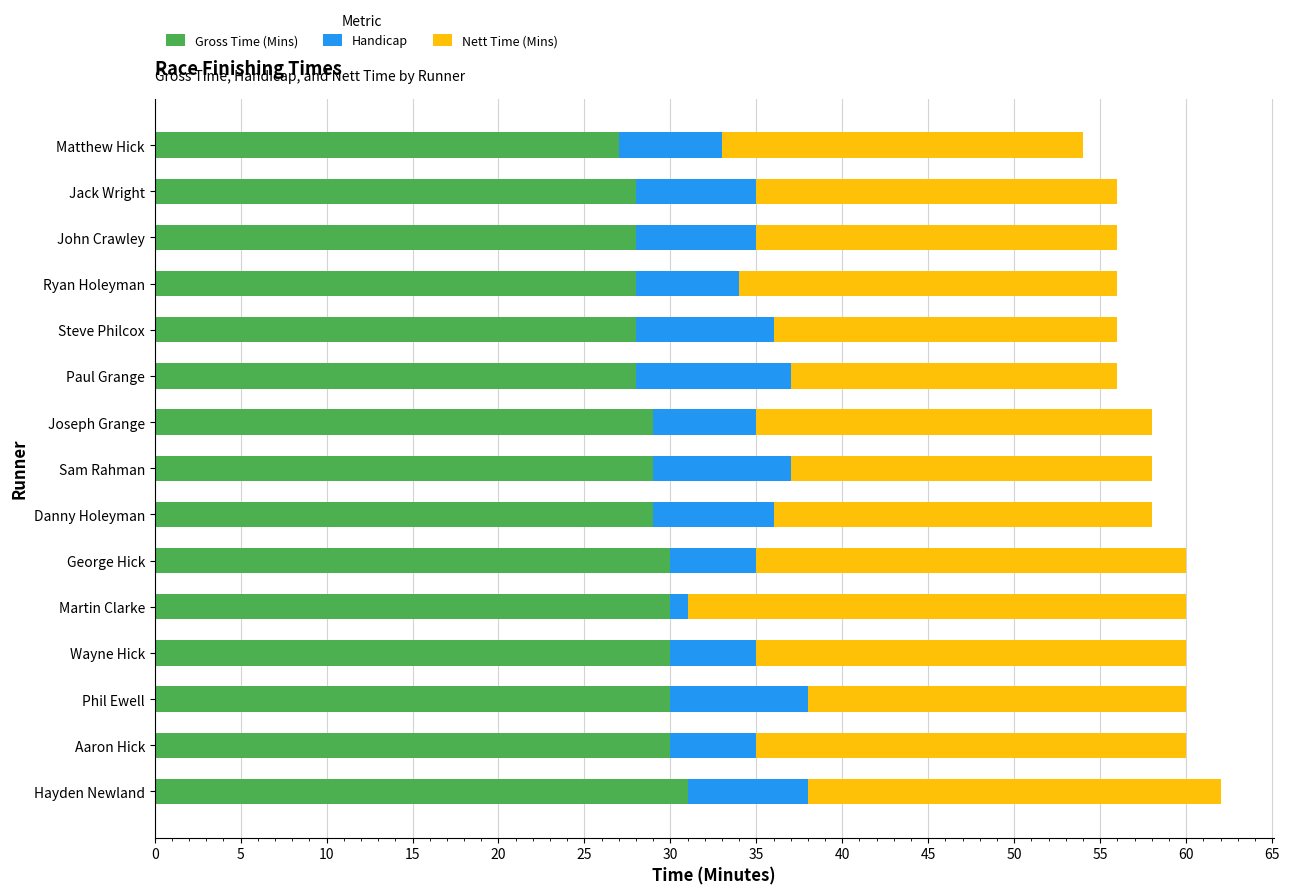

What is the total value across all series at Joseph Grange?

58